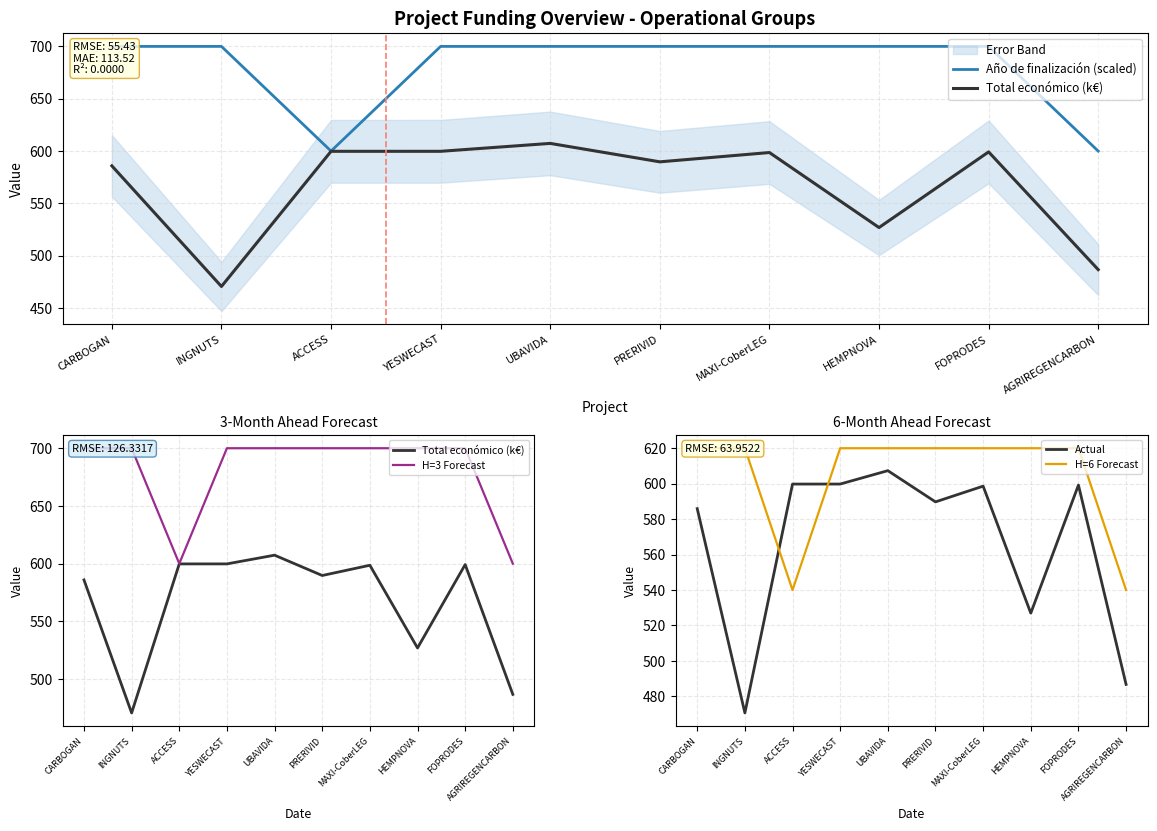

Which series changed the most between YESWECAST and PRERIVID?

Total económico